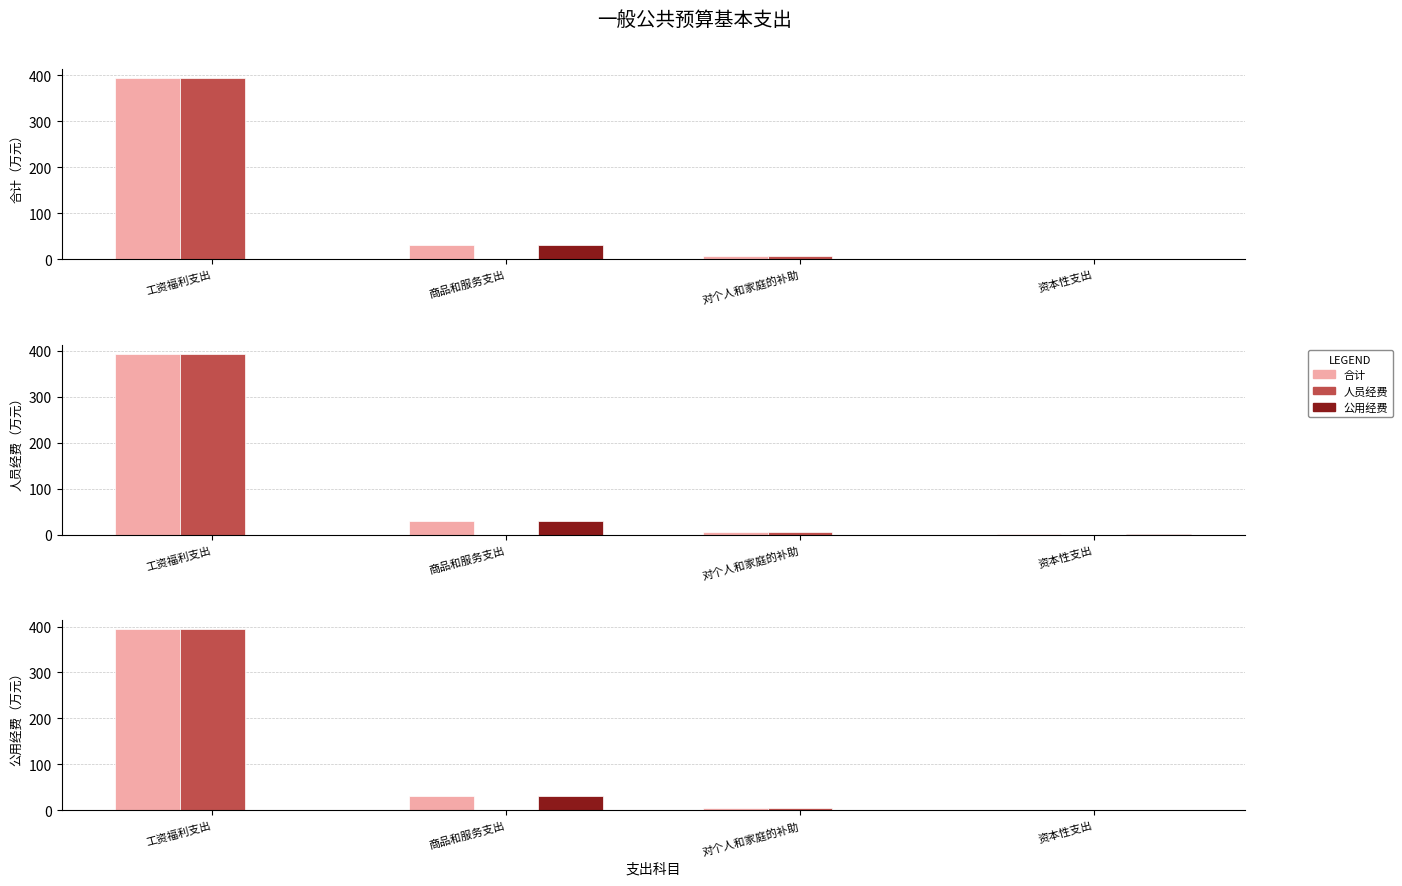

The value of 合计 at 商品和服务支出 is 10.3. True or false?

False